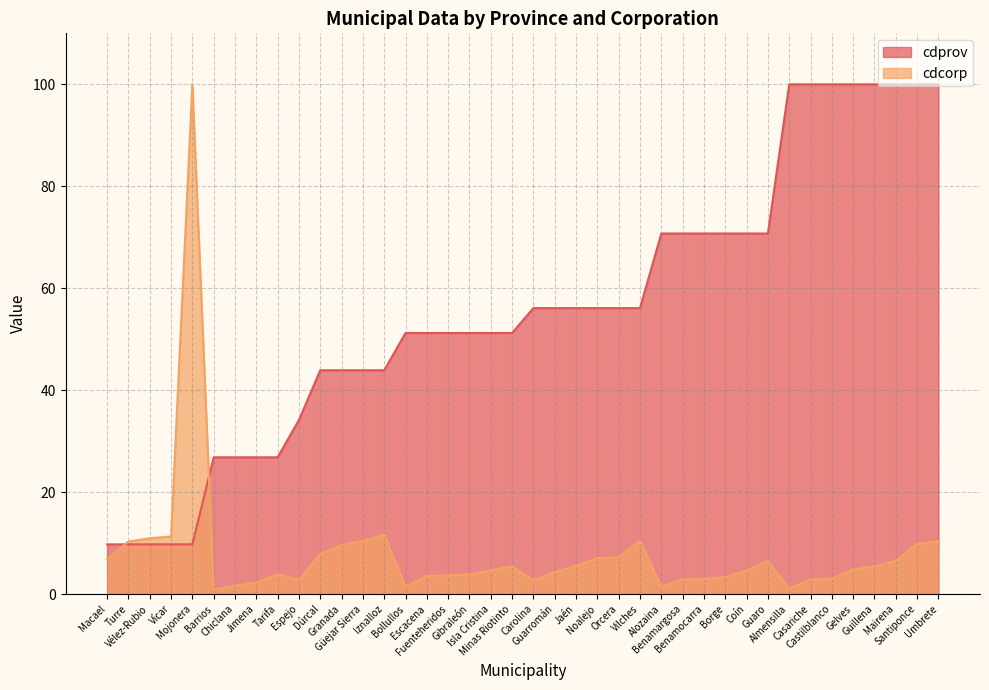

True or false: cdprov has more than 0 interior local peaks.

False